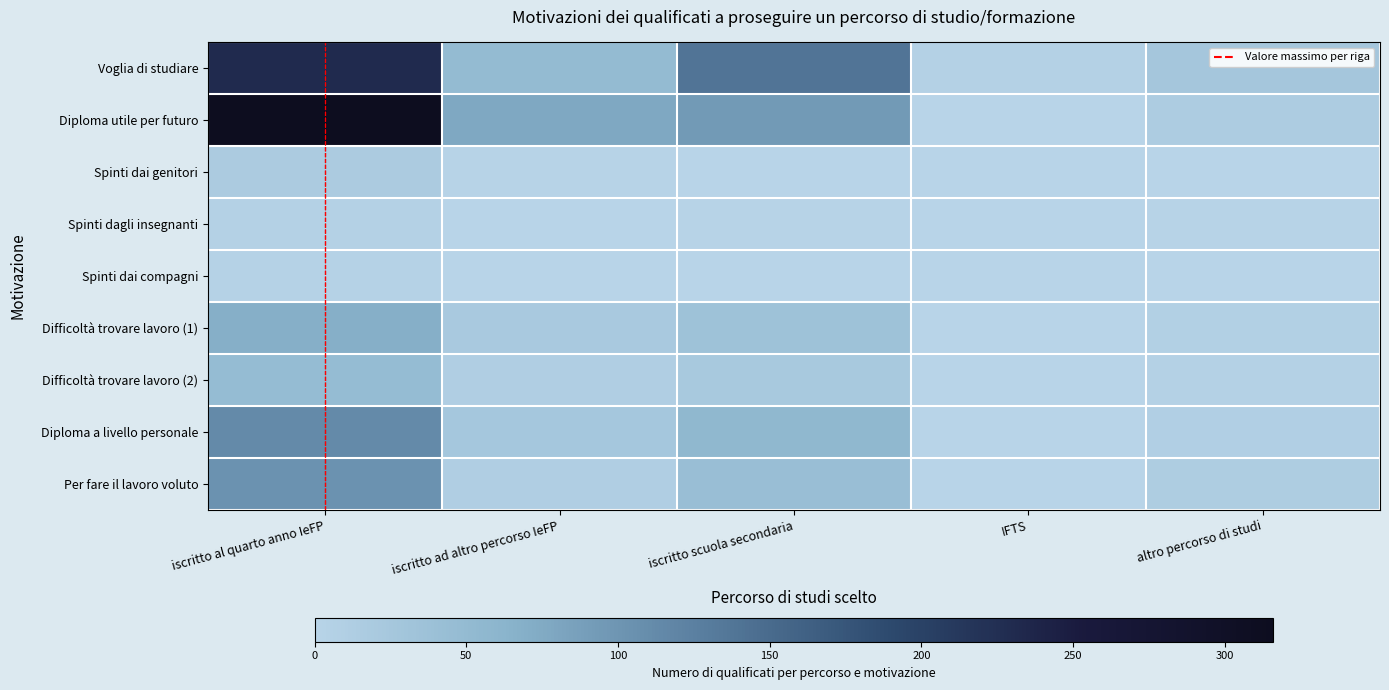

Which has a higher value, iscritto scuola secondaria or altro percorso di studi?

iscritto scuola secondaria